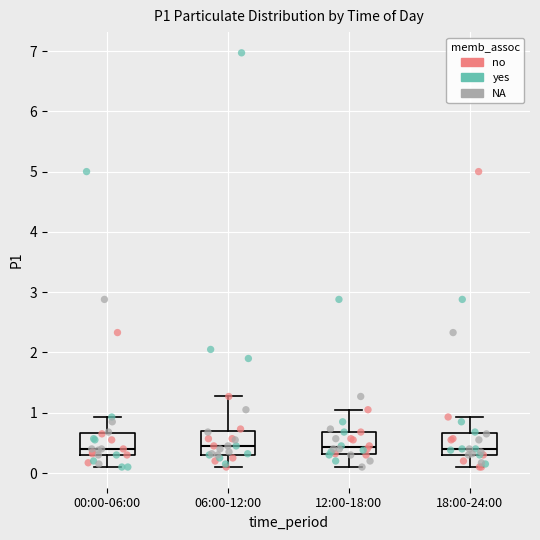

Reading left to right, read every box against the y-axis: the position of its median line, the range the box covers, and the ends of its whiskers. The values are not printed on the chart, so give them approximately, as read against the axis.

00:00-06:00: median 0.4, box 0.3 to 0.7, whiskers 0.1 to 0.9
06:00-12:00: median 0.5, box 0.3 to 0.7, whiskers 0.1 to 1.3
12:00-18:00: median 0.4, box 0.3 to 0.7, whiskers 0.1 to 1.1
18:00-24:00: median 0.4, box 0.3 to 0.7, whiskers 0.1 to 0.9